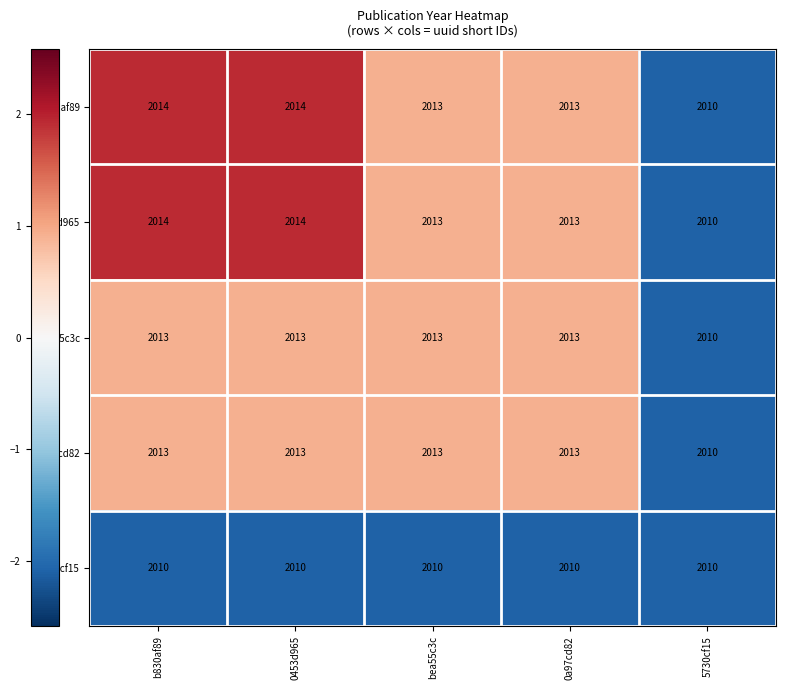

Reading left to right, transcribe all the data shown in this chart.

b830af89: 2014	2014	2013	2013	2010
0453d965: 2014	2014	2013	2013	2010
bea55c3c: 2013	2013	2013	2013	2010
0a97cd82: 2013	2013	2013	2013	2010
5730cf15: 2010	2010	2010	2010	2010